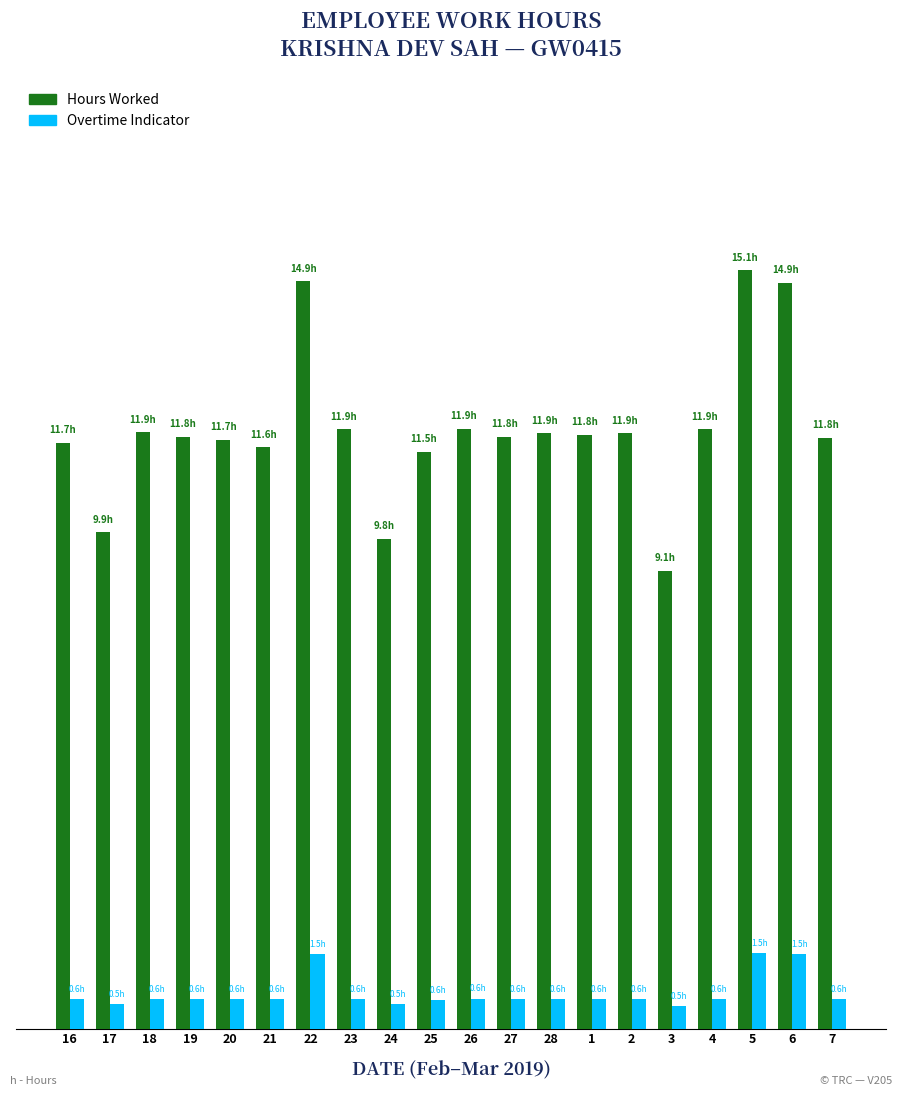

How many bars are there in each group?

2